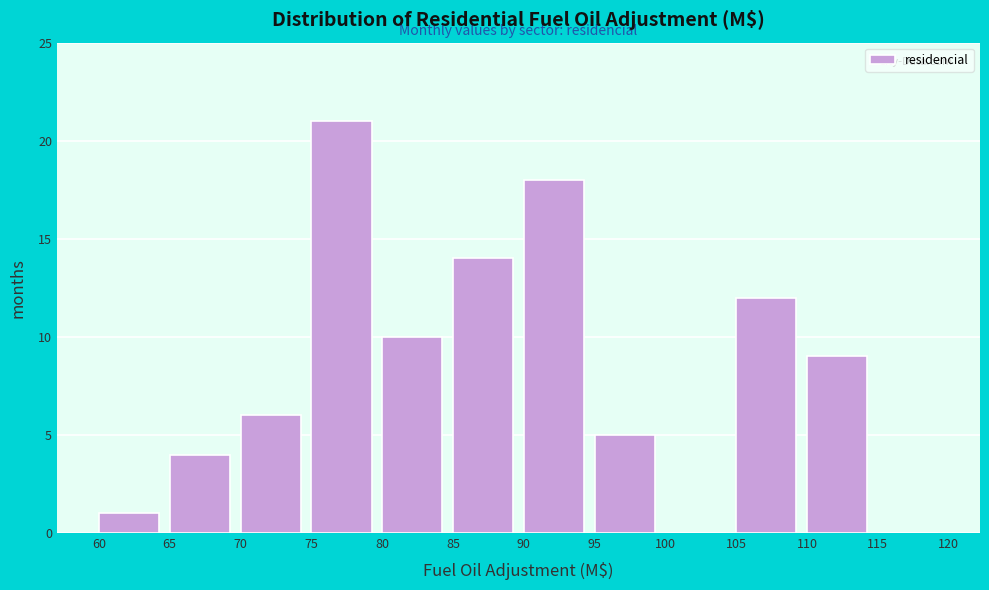

Reading left to right, transcribe this chart: for each bar, give the range it covers on the x-axis and its height. The values are not printed on the chart, so give them approximately, as read against the axis.

60 to 65: 1
65 to 70: 4
70 to 75: 6
75 to 80: 21
80 to 85: 10
85 to 90: 14
90 to 95: 18
95 to 100: 5
100 to 105: 0
105 to 110: 12
110 to 115: 9
115 to 120: 0